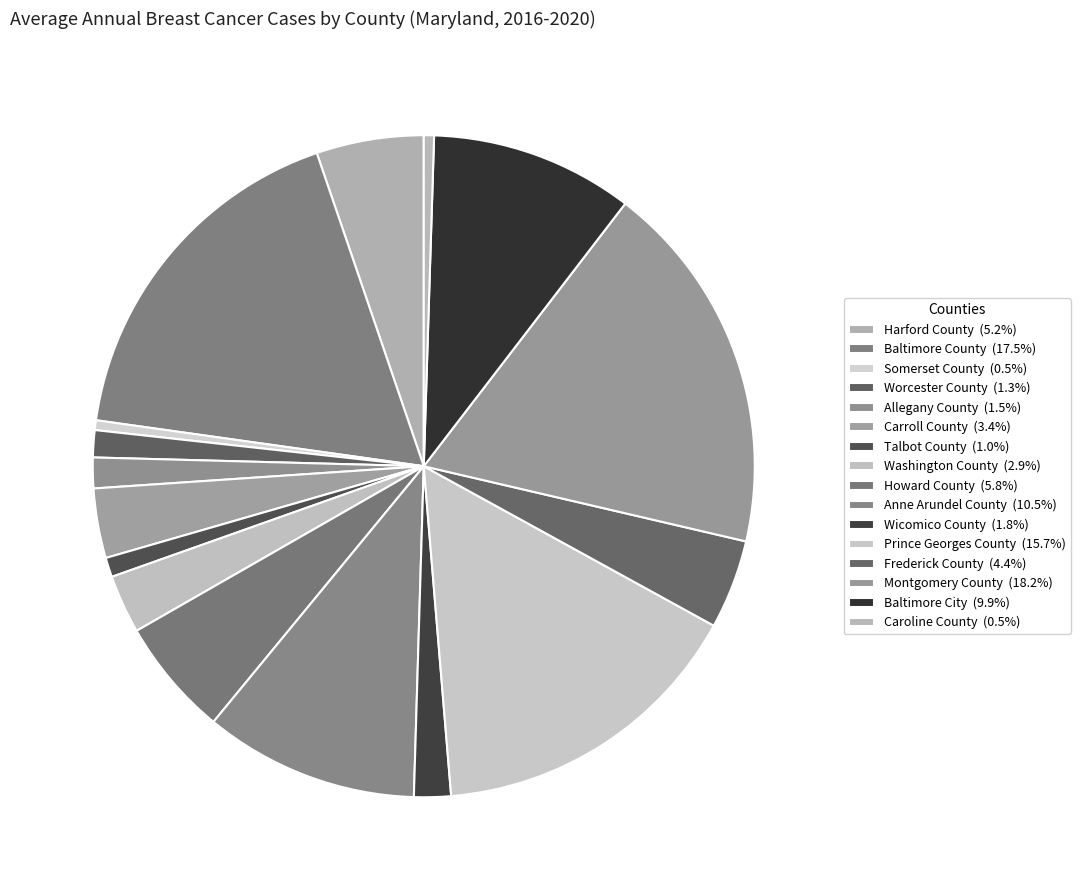

Combined, do Frederick County and Anne Arundel County account for over 50%?

No